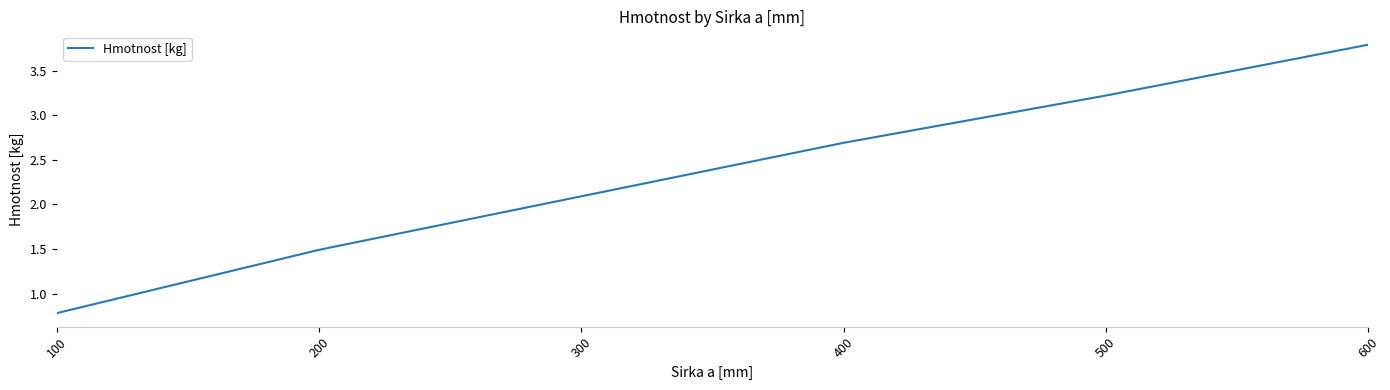

Which has a higher value, 400 or 500?

500